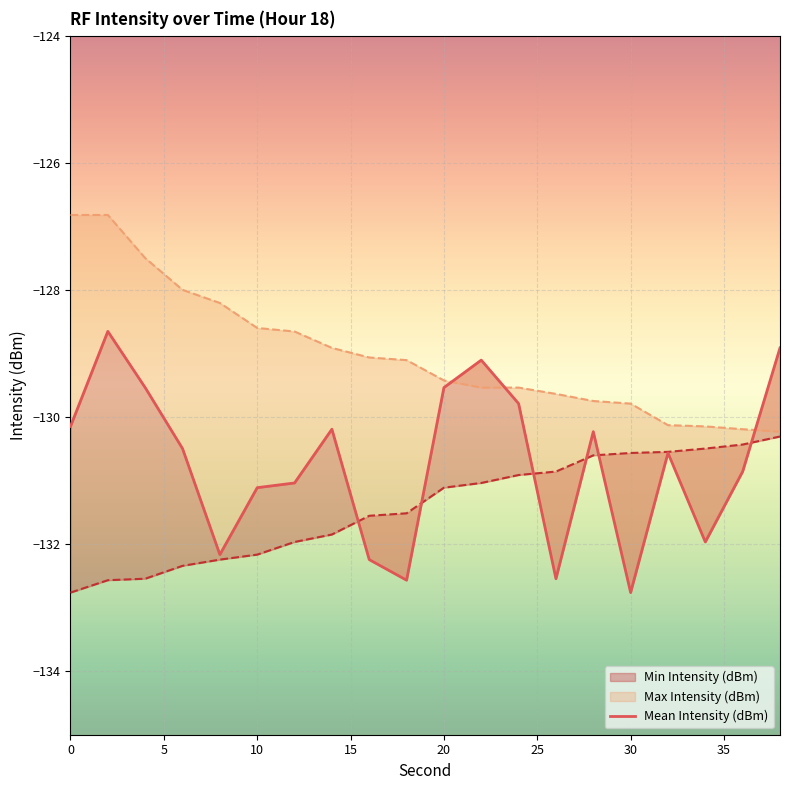

At which label does Min Intensity (dBm) first exceed -131?

24